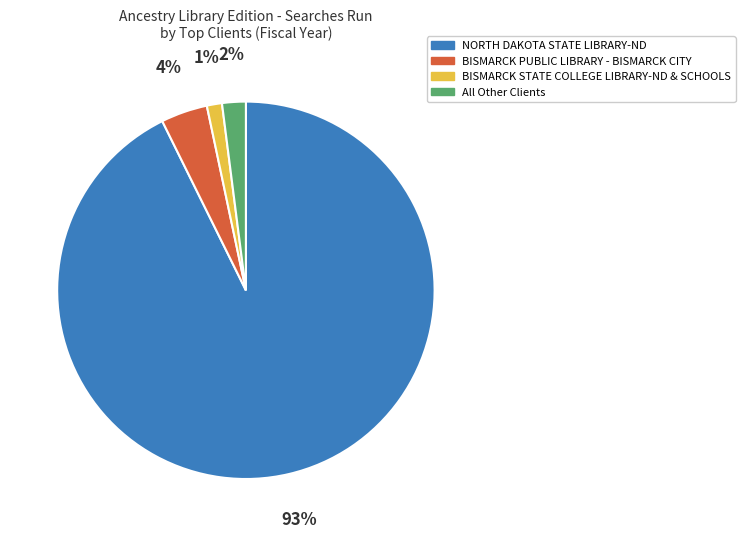

Combined, do BISMARCK PUBLIC LIBRARY - BISMARCK CITY and BISMARCK STATE COLLEGE LIBRARY-ND & SCHOOLS account for over 50%?

No